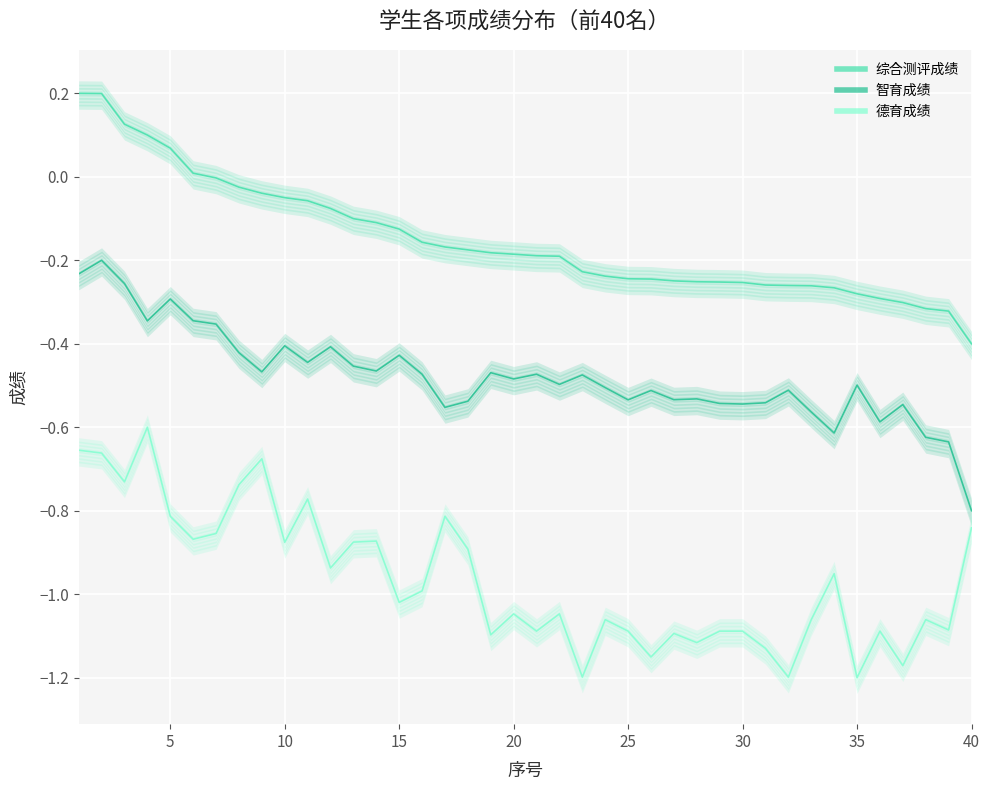

At how many categories does at least one series exceed -1?

40